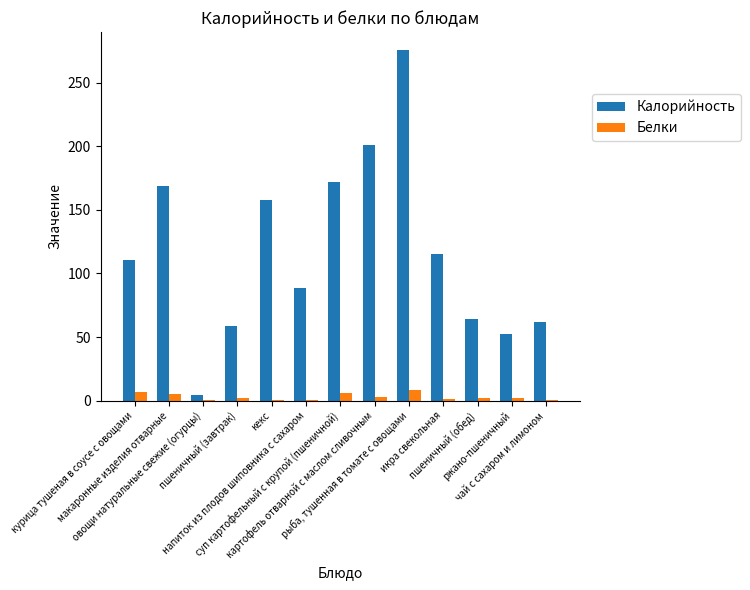

What is the sum of all Калорийность values?

1531.0